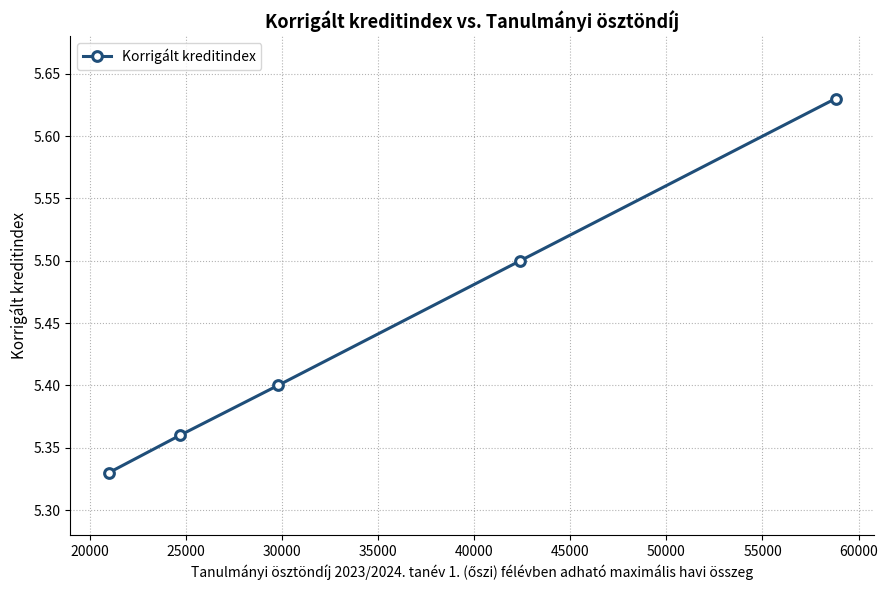

What is the value of the 4th point from the left?

5.5